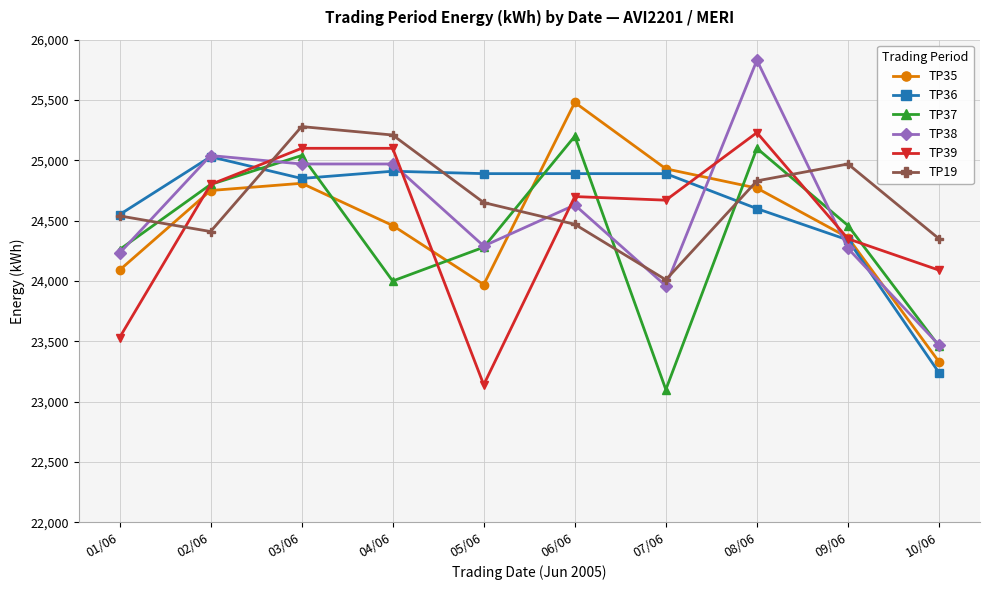

Is it true that TP19 equals 24350 at 10/06?

True